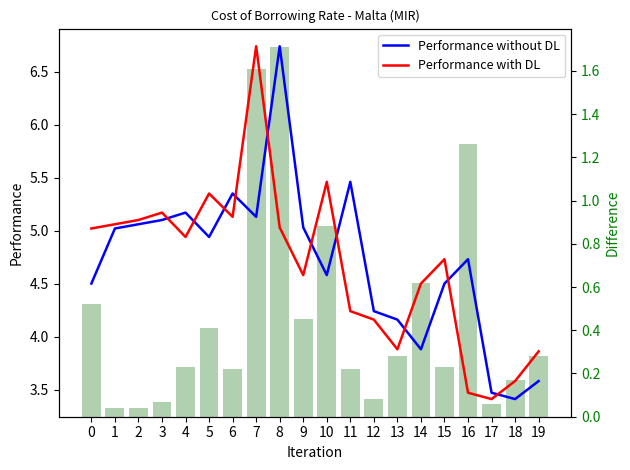

What is the difference between the Difference values at 1 and 4?

0.2